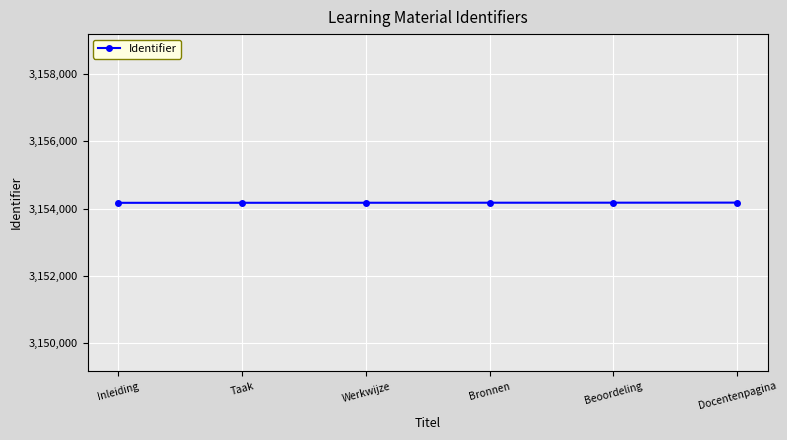

What is the value of the 6th point from the left?

3154175